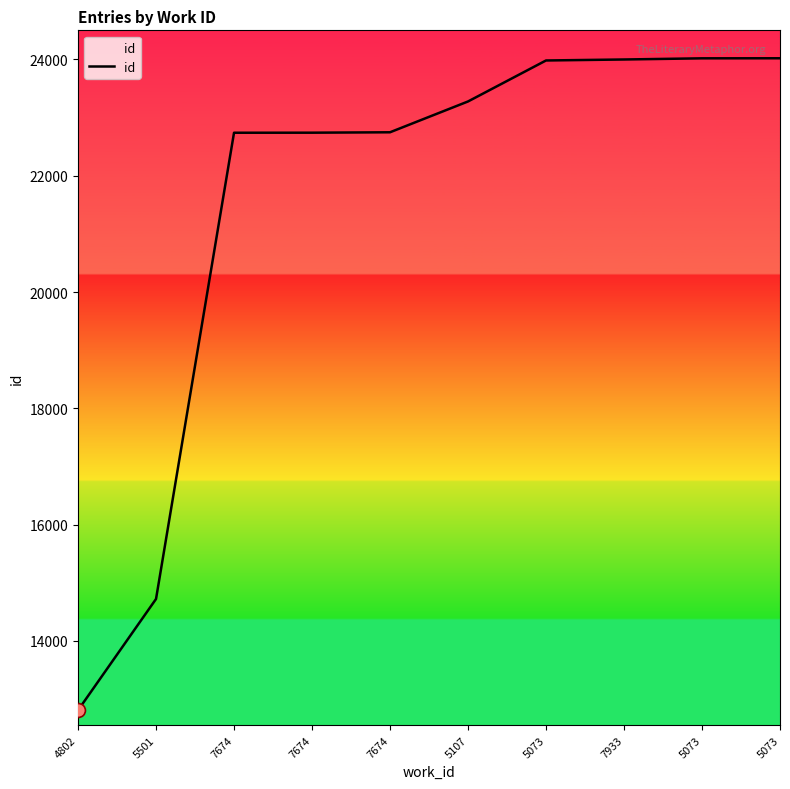

How many lines are shown in the chart?

1